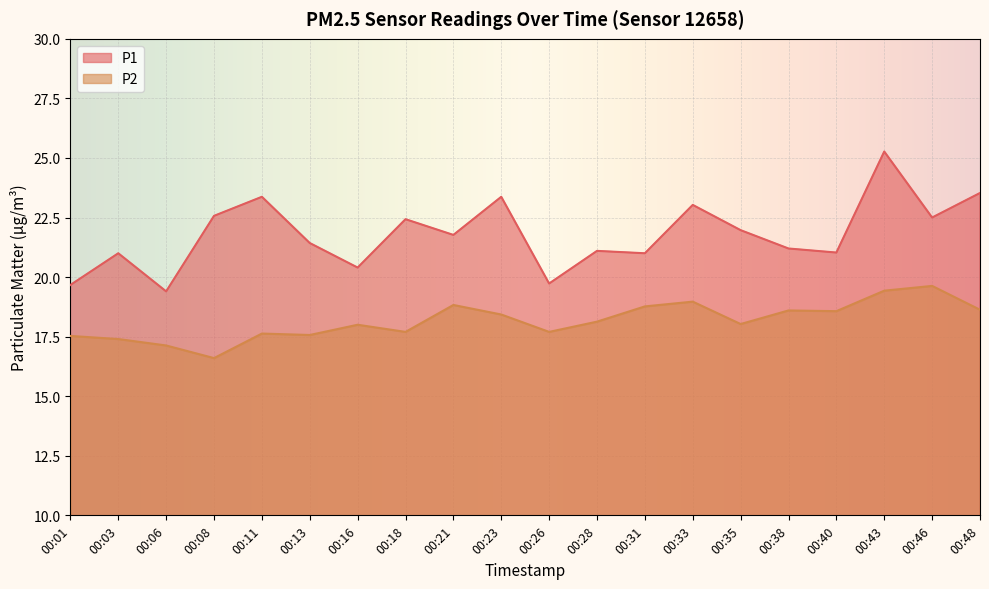

How many series are shown in this chart?

2